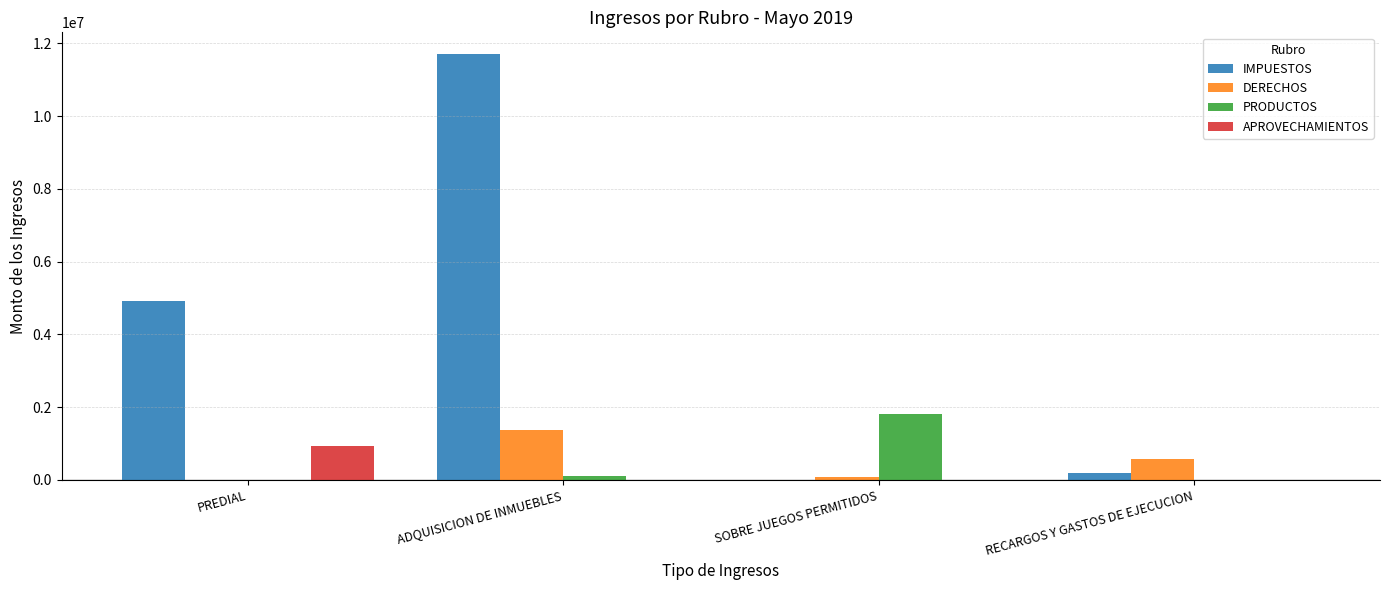

Which series has the largest total across all categories?

IMPUESTOS